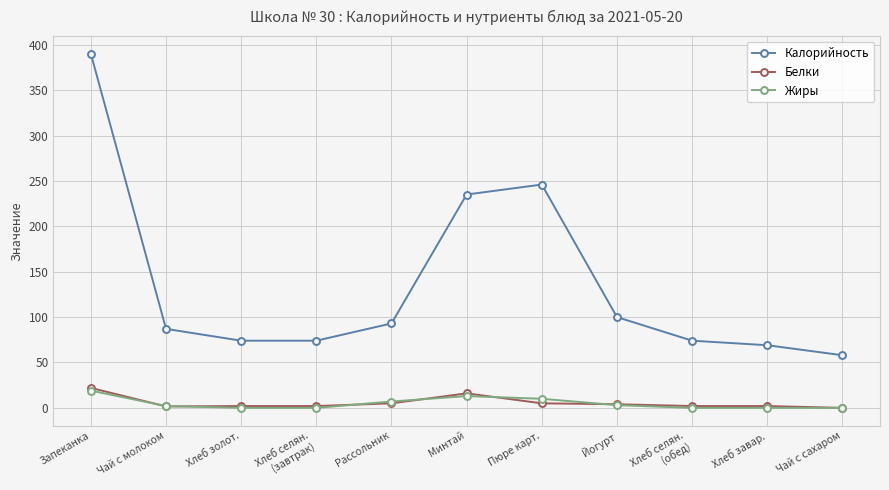

Where is the first local maximum for Калорийность?

Пюре карт.